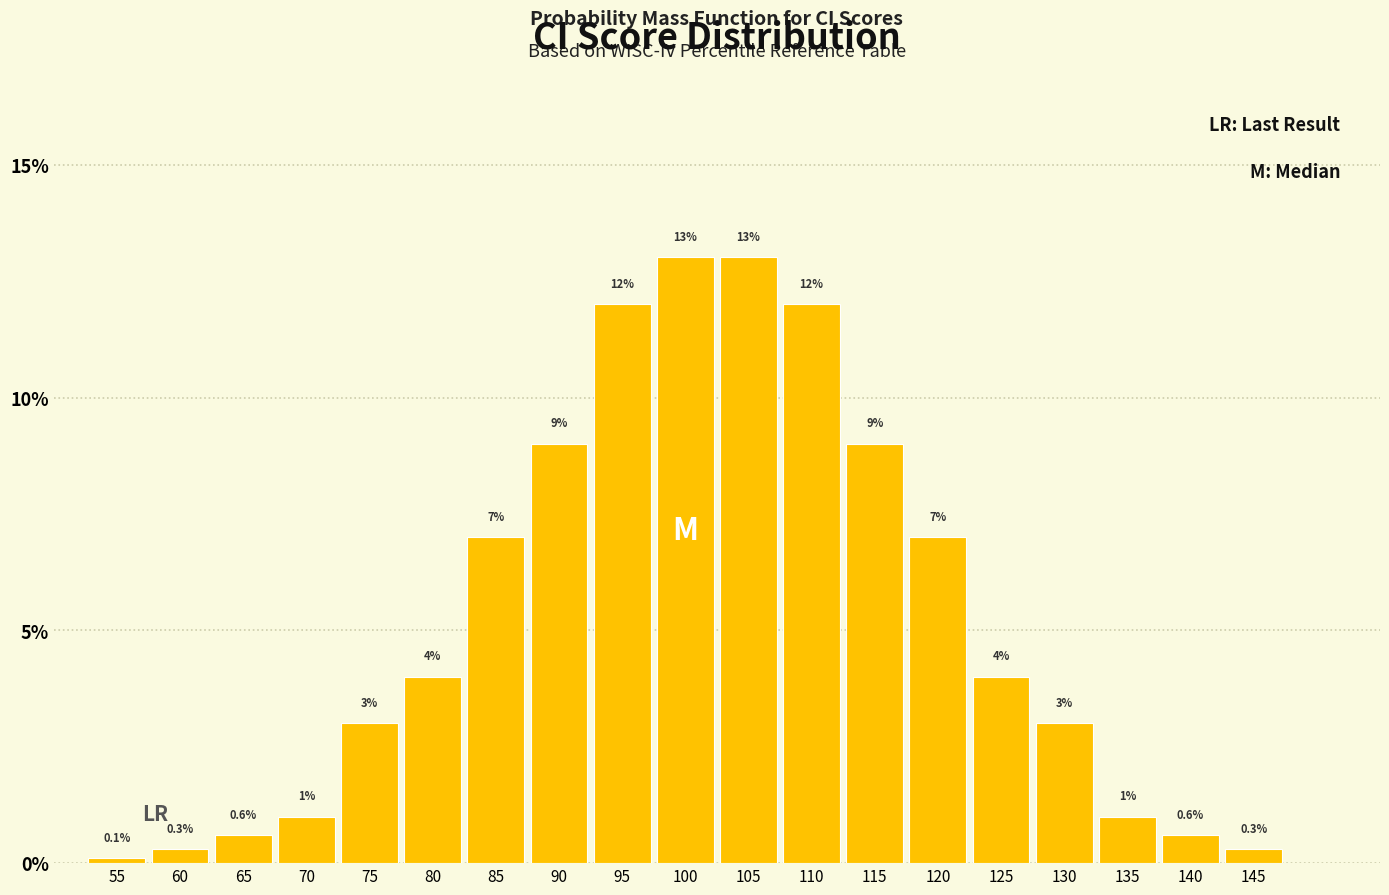

Reading right to left, what are all the values shown in this chart?

0.3	0.6	1.0	3.0	4.0	7.0	9.0	12.0	13.0	13.0	12.0	9.0	7.0	4.0	3.0	1.0	0.6	0.3	0.1